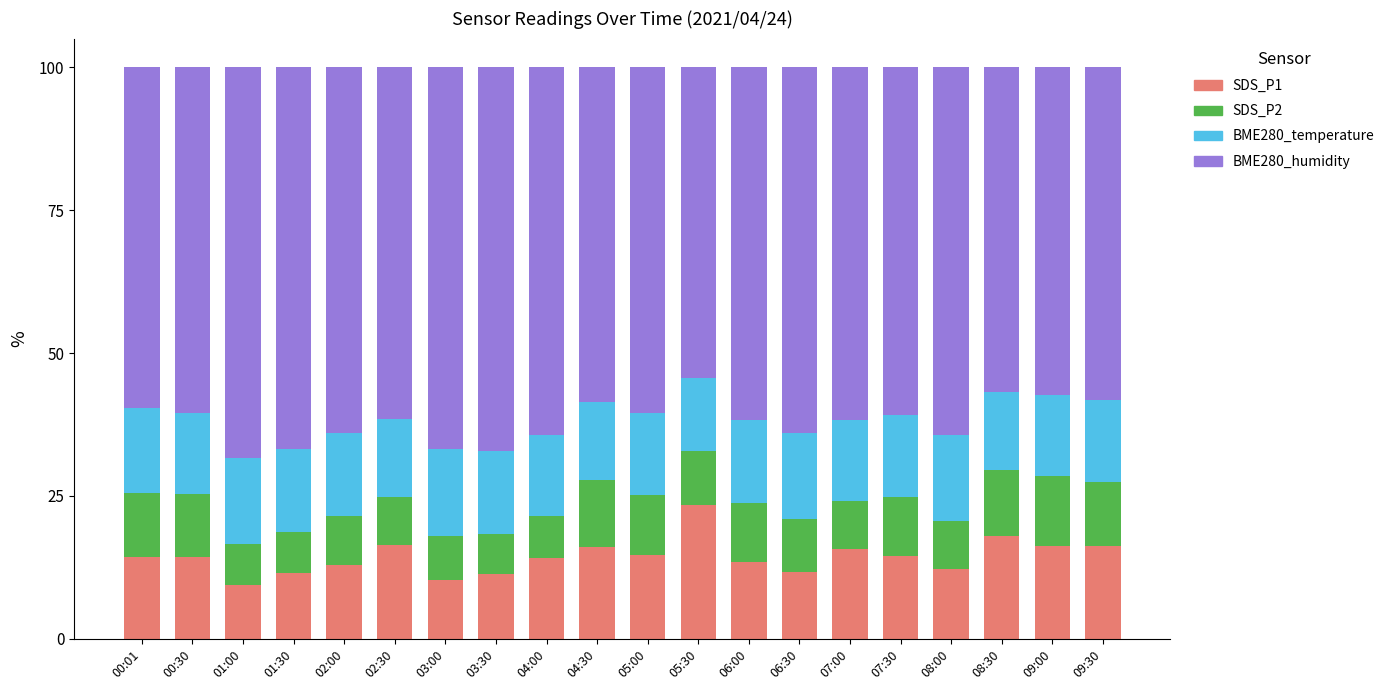

What is the total value across all series at 09:30?

100.0